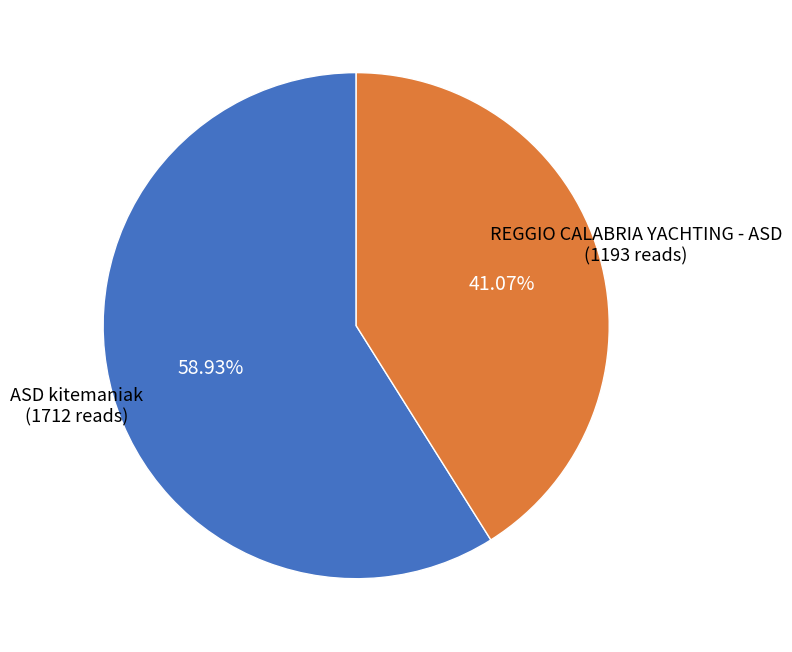

Which category has the smallest portion of the pie?

REGGIO CALABRIA YACHTING - ASD